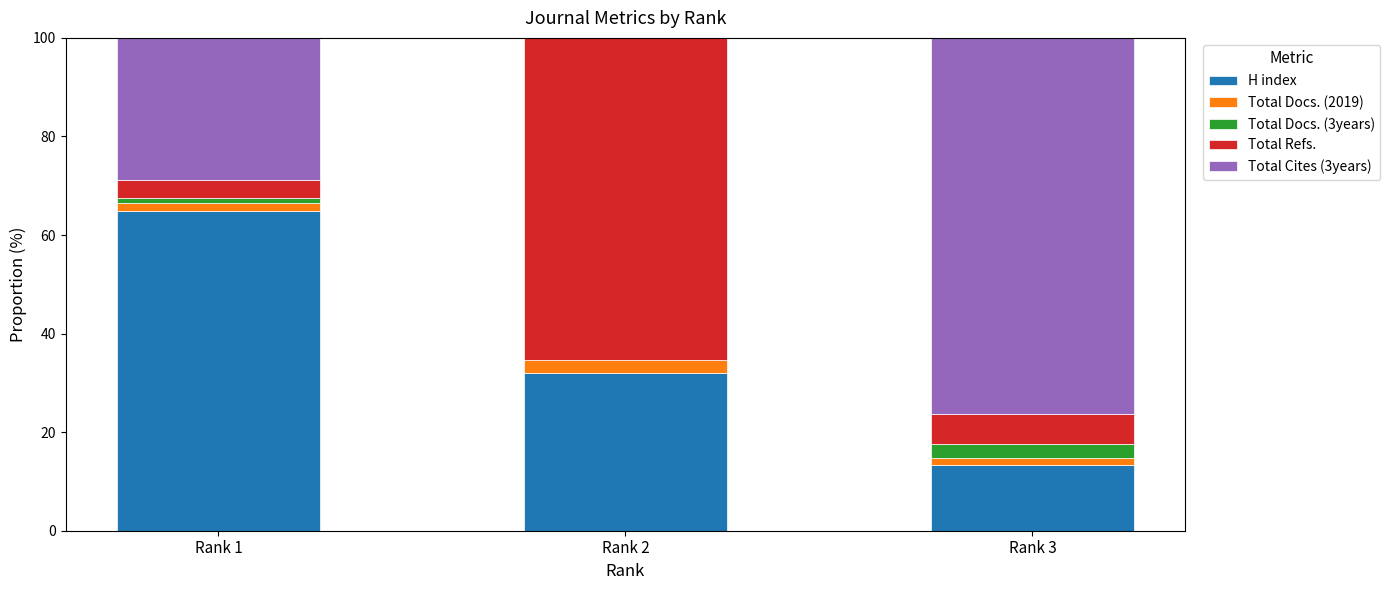

Which category has the highest value in the H index series?

Rank 1